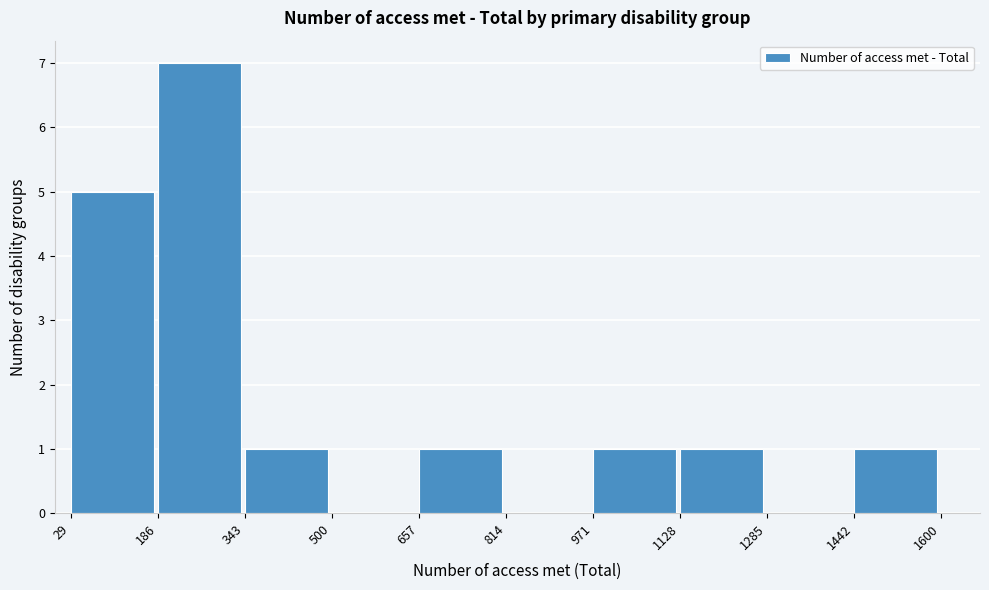

How tall is the bar that spans 186 to 343 on the x-axis? The values are not printed on the chart, so give them approximately, as read against the axis.

7